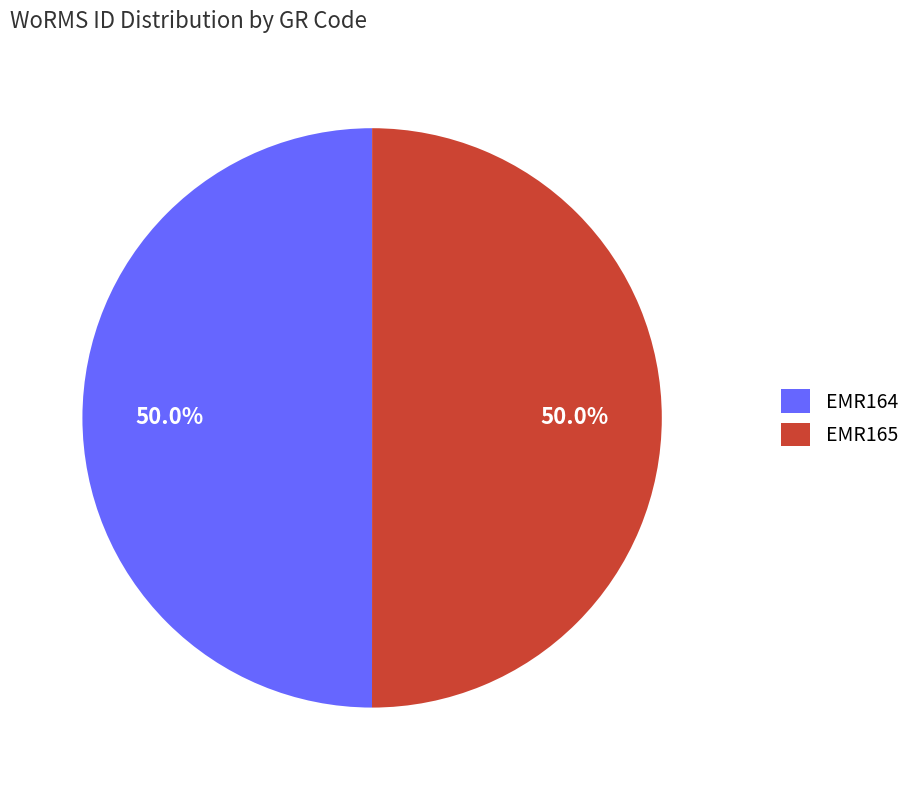

Combined, do EMR164 and EMR165 account for over 50%?

Yes